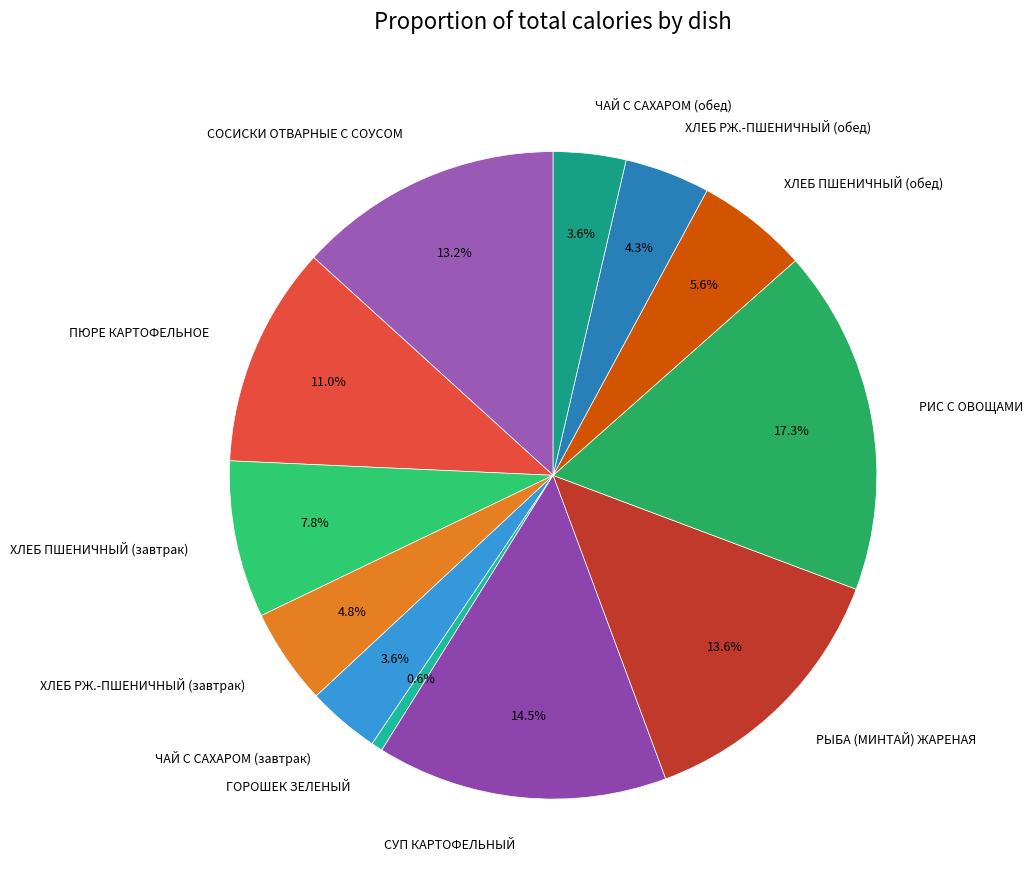

What percentage is the ГОРОШЕК ЗЕЛЕНЫЙ slice, to the nearest percent?

1%